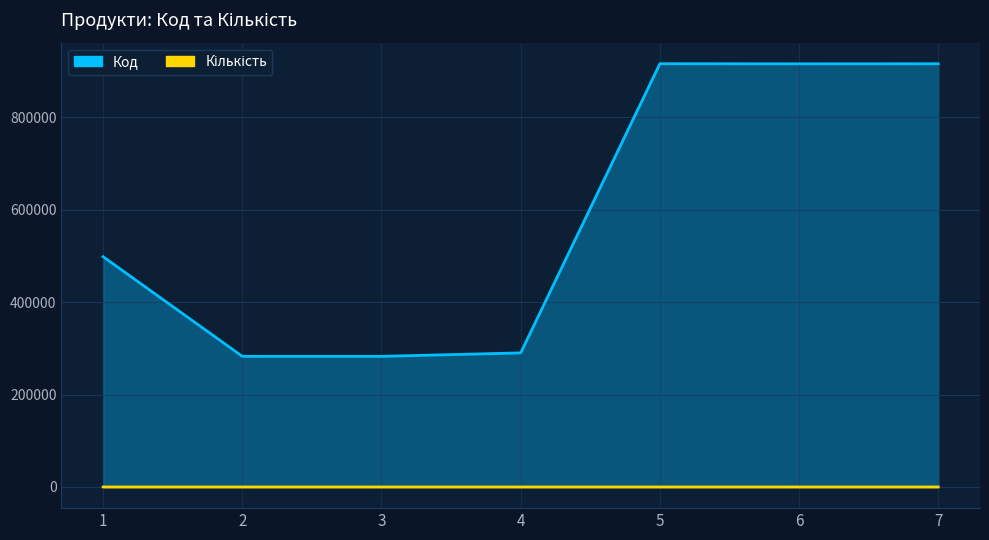

At which category is the sum across all series the highest?

5